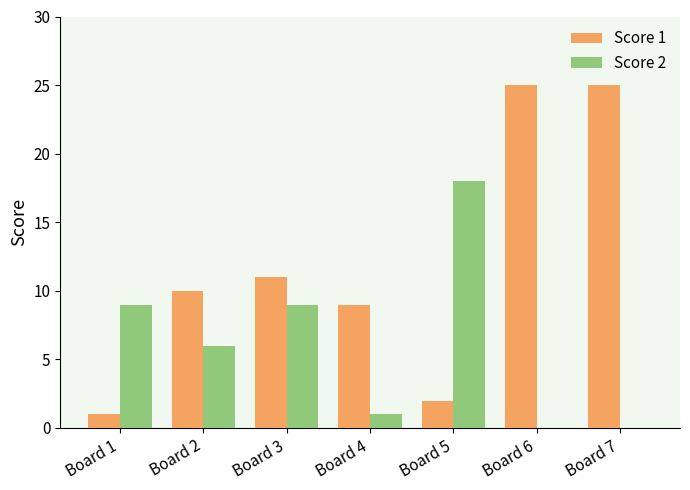

Which series has the largest range (max minus min)?

Score 1